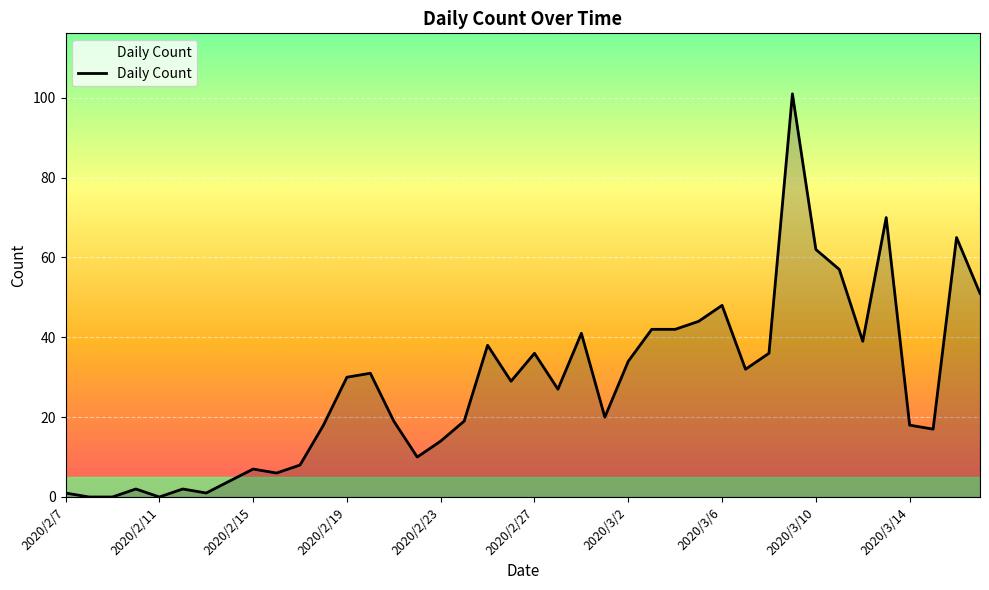

What is the maximum value shown in the chart?

101